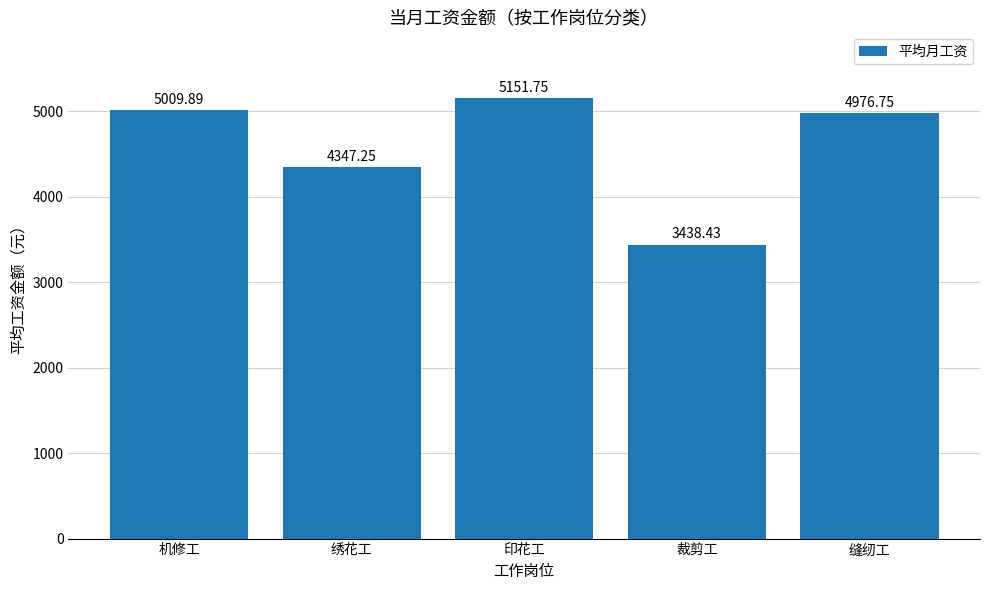

Which has a higher value, 印花工 or 裁剪工?

印花工